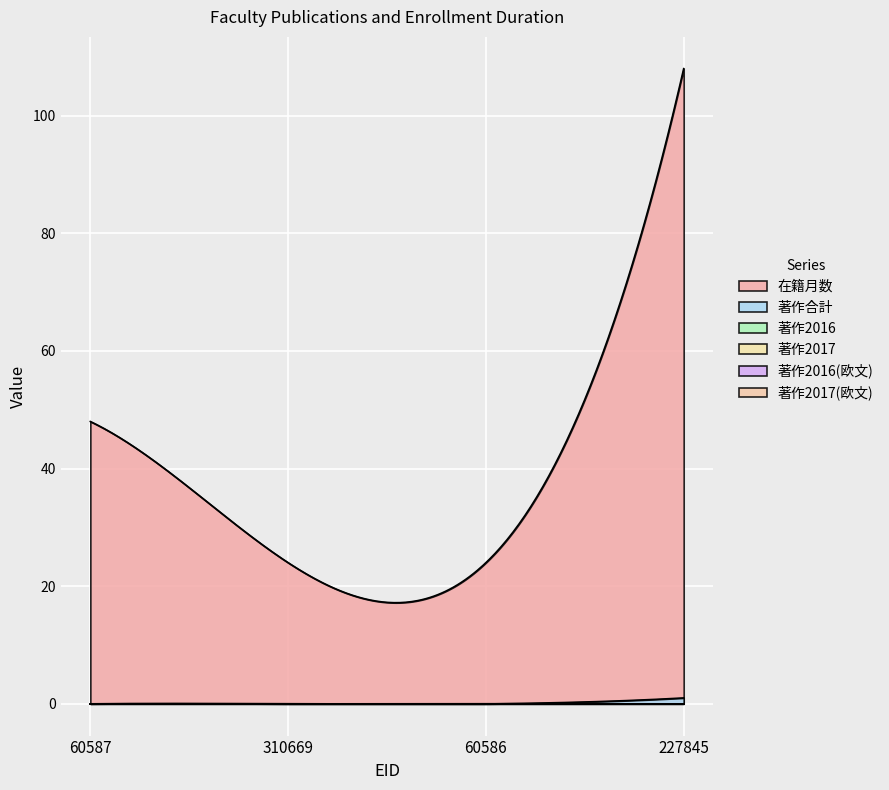

Between 310669 and 60586, which series saw the biggest shift?

在籍月数